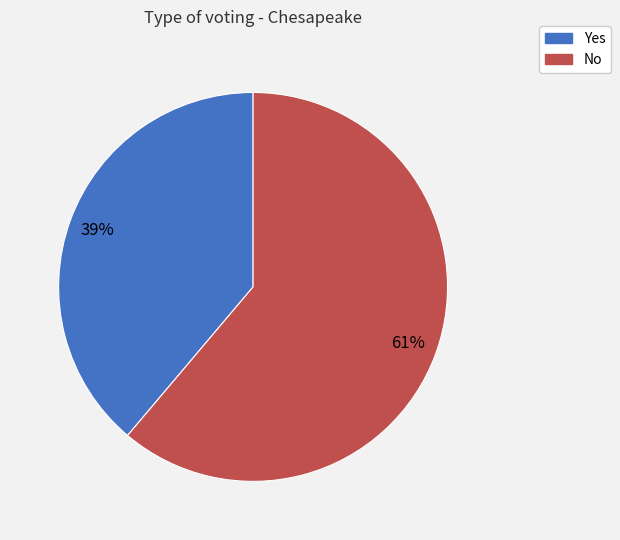

Do Yes and No together represent more than half of the pie?

Yes